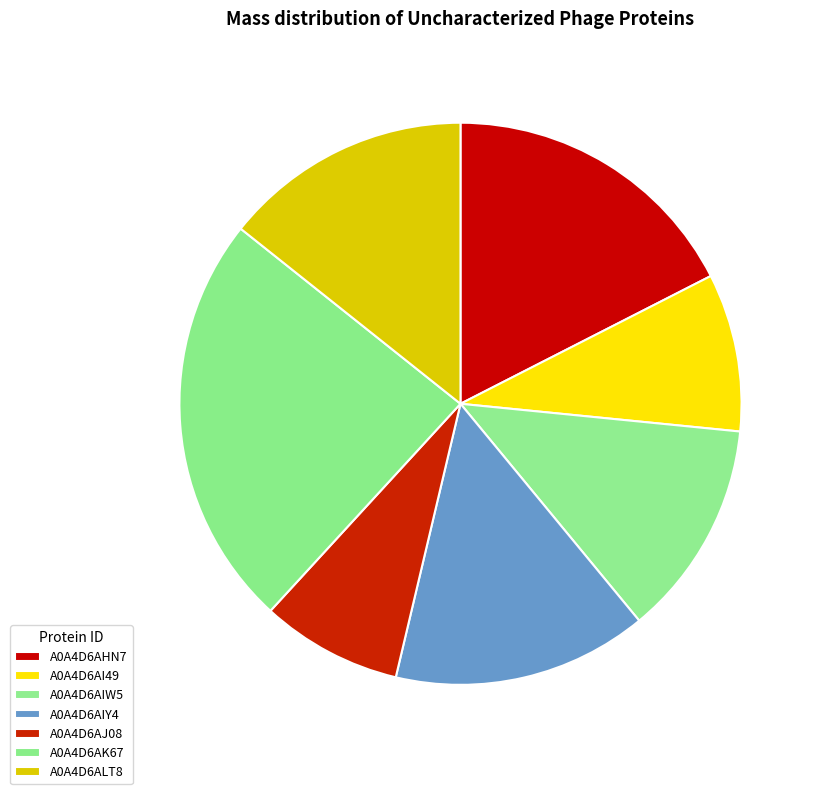

True or false: A0A4D6ALT8 accounts for 14% of the total.

True